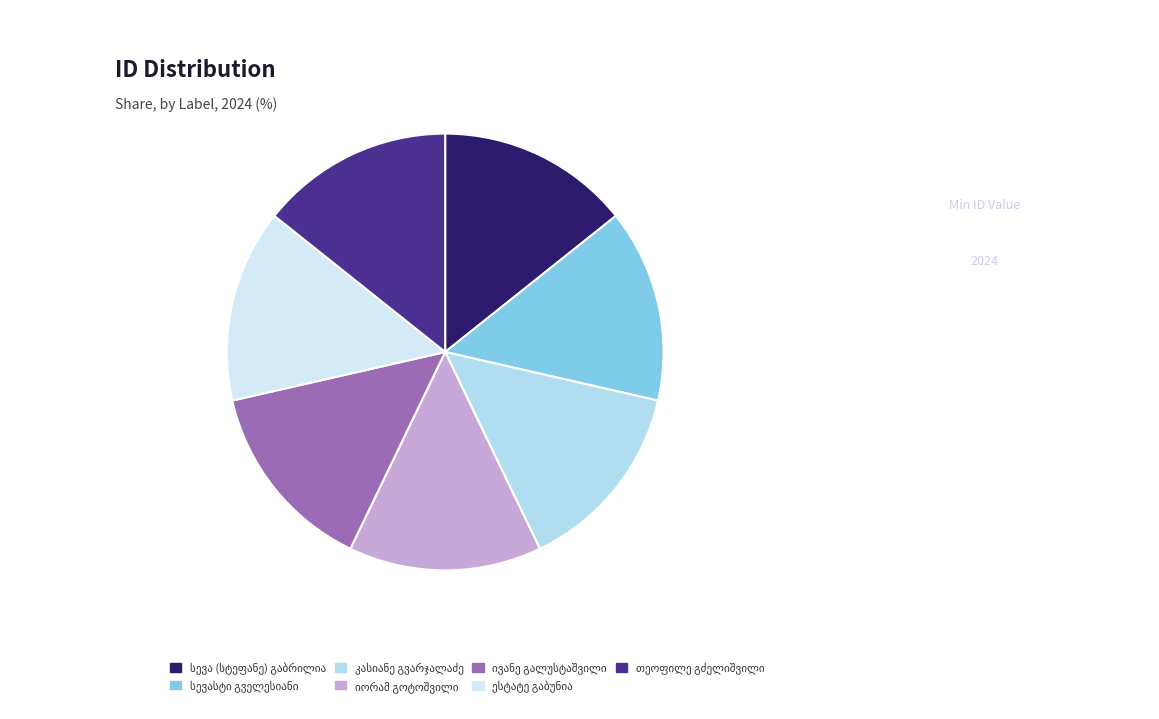

To the nearest percent, what percentage of the pie is სევასტი გველესიანი?

14%